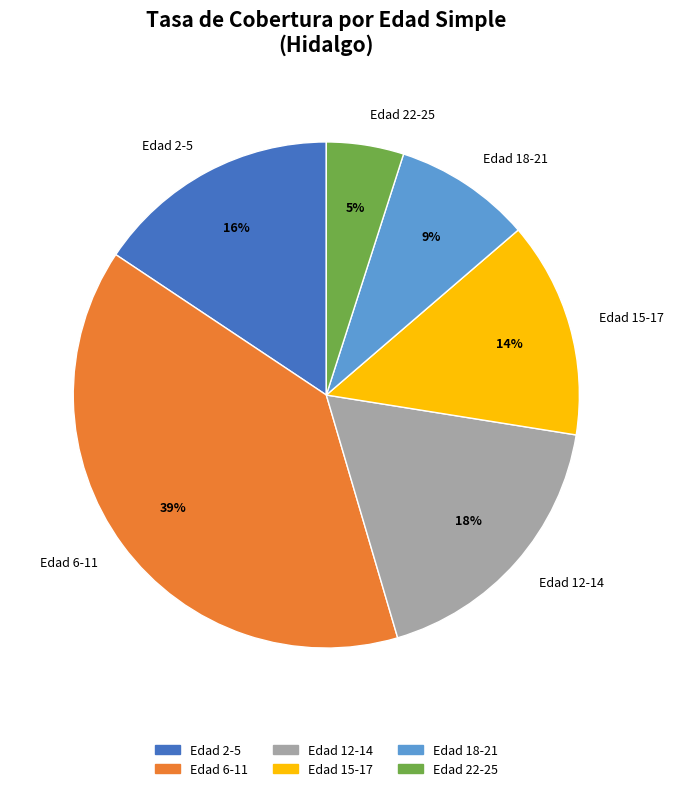

Between Edad 6-11 and Edad 18-21, which is larger?

Edad 6-11